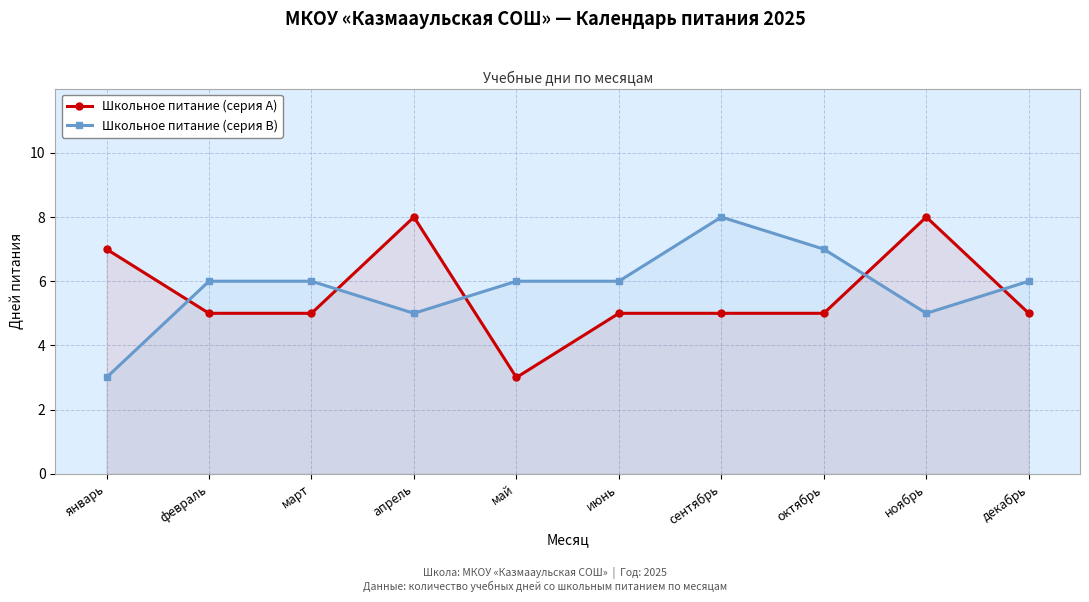

Reading left to right, extract all data points from this chart.

Школьное питание (серия A): январь=7	февраль=5	март=5	апрель=8	май=3	июнь=5	сентябрь=5	октябрь=5	ноябрь=8	декабрь=5
Школьное питание (серия B): январь=3	февраль=6	март=6	апрель=5	май=6	июнь=6	сентябрь=8	октябрь=7	ноябрь=5	декабрь=6